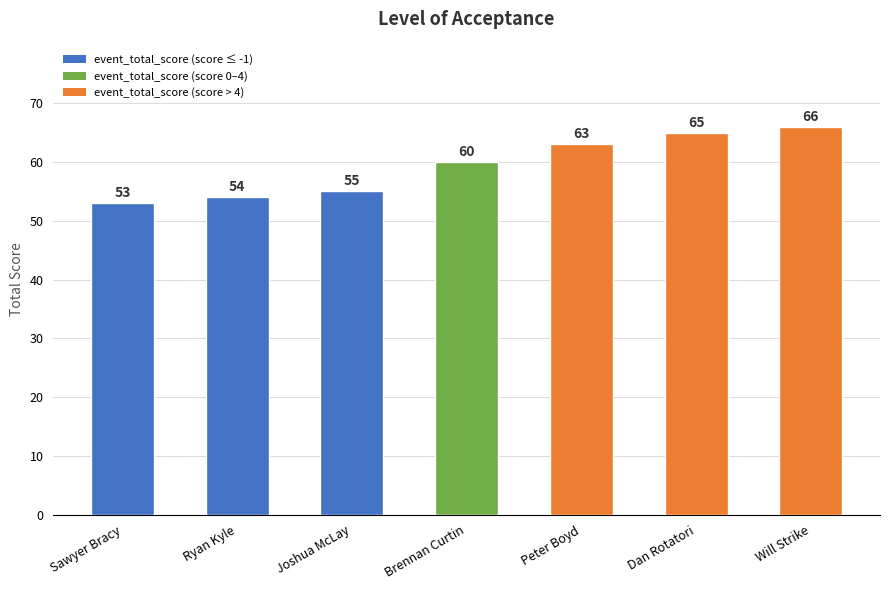

Reading right to left, what are all the values shown in this chart?

66	65	63	60	55	54	53